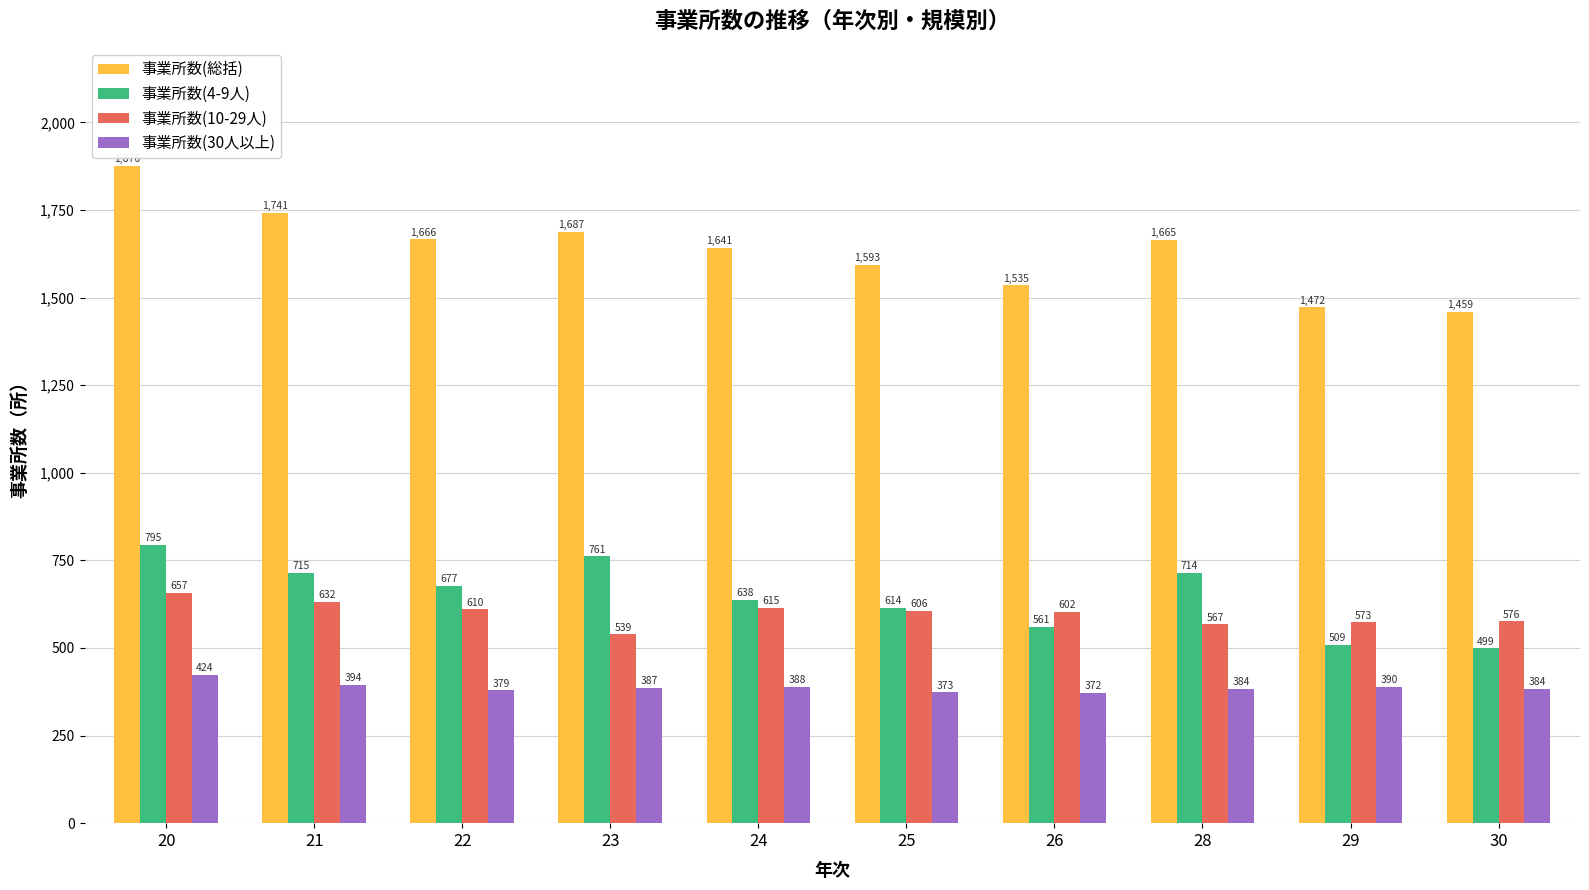

At which category is the sum across all series the highest?

20